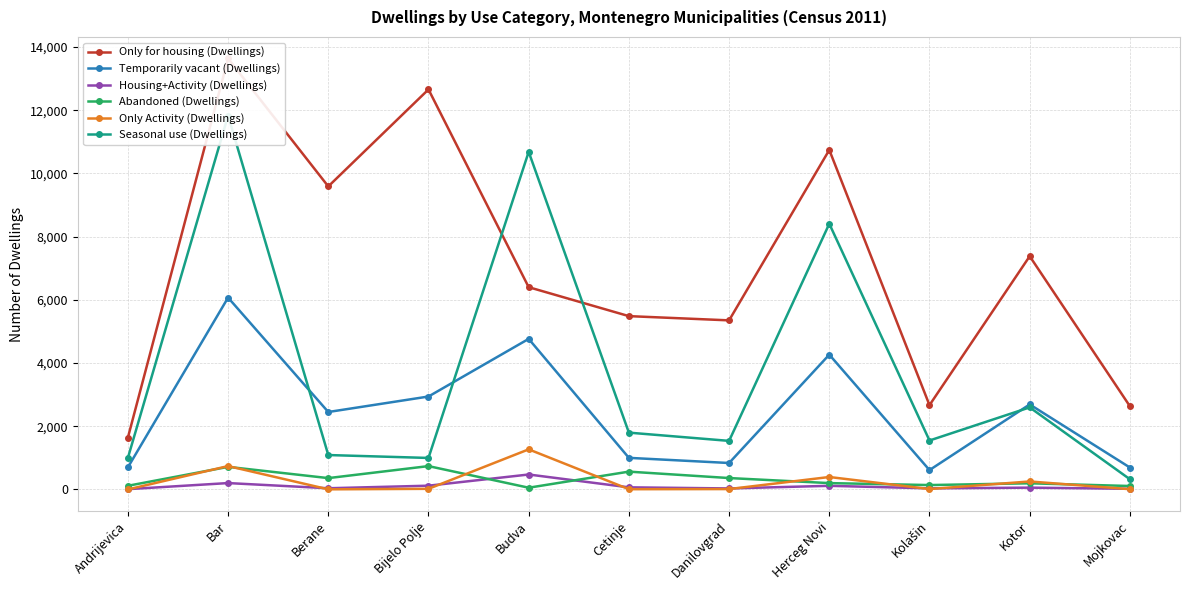

The value of Temporarily vacant (Dwellings) at Kolašin is 613. True or false?

True